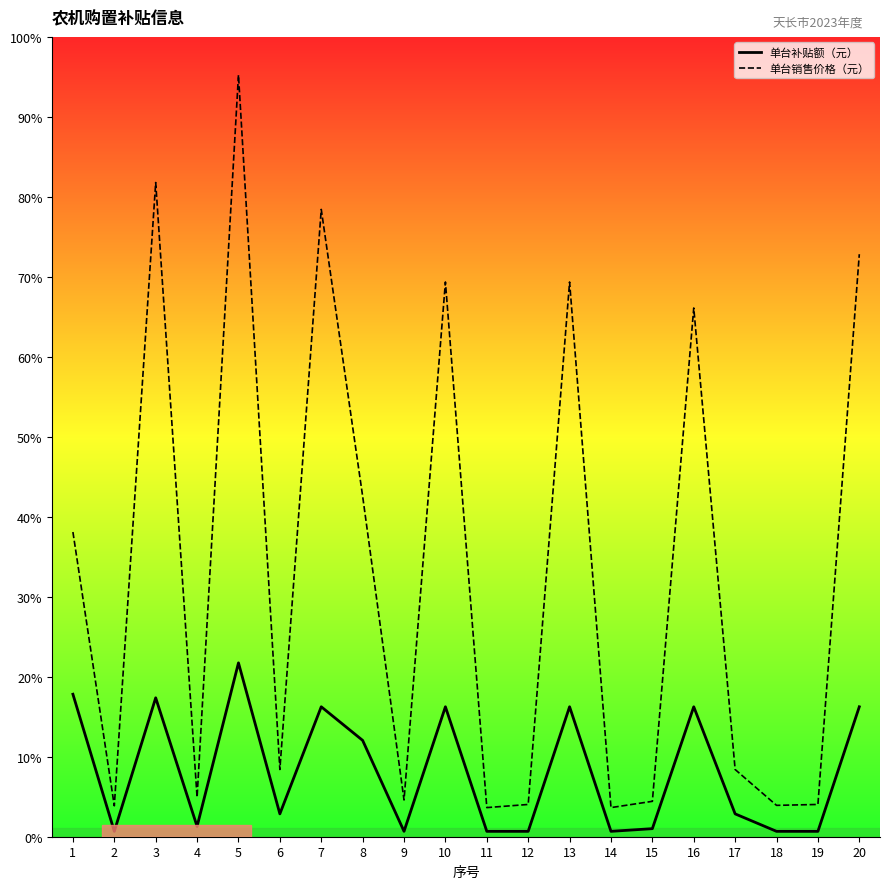

Which category has the highest value across all series?

5